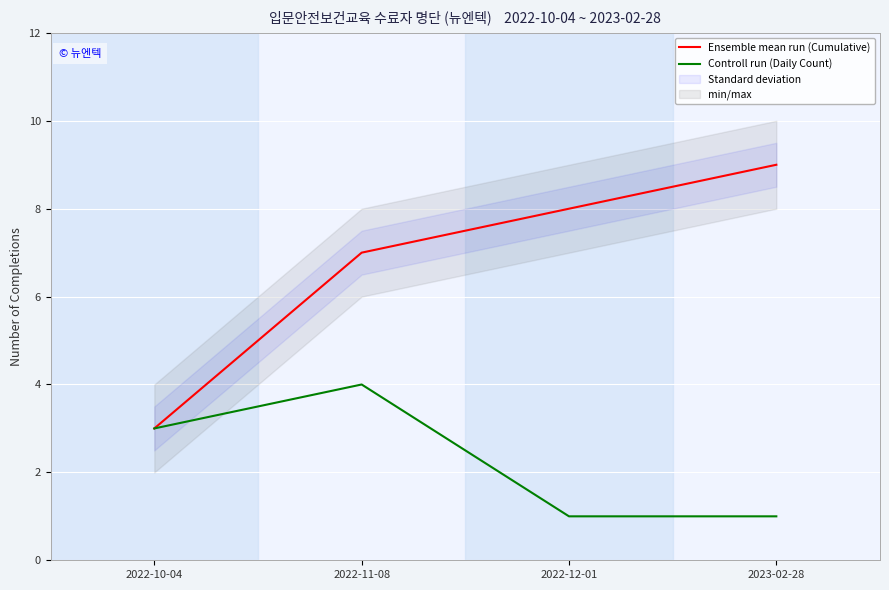

Which has a higher value, 2022-11-08 or 2022-12-01?

2022-12-01